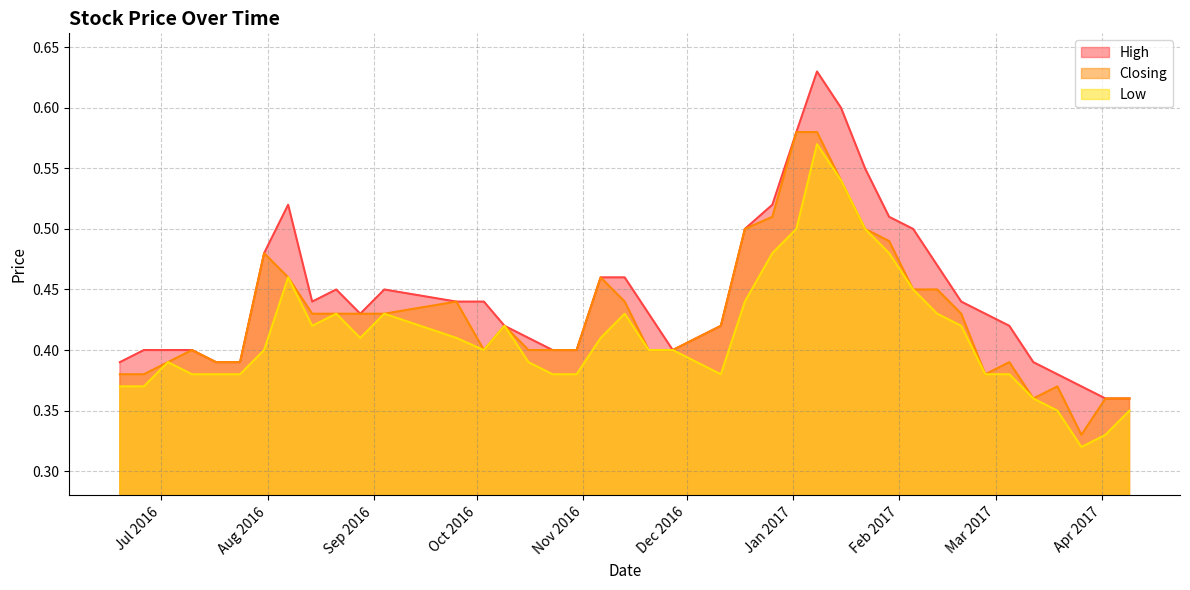

What is the total value across all series at 03/07/2016?

1.2